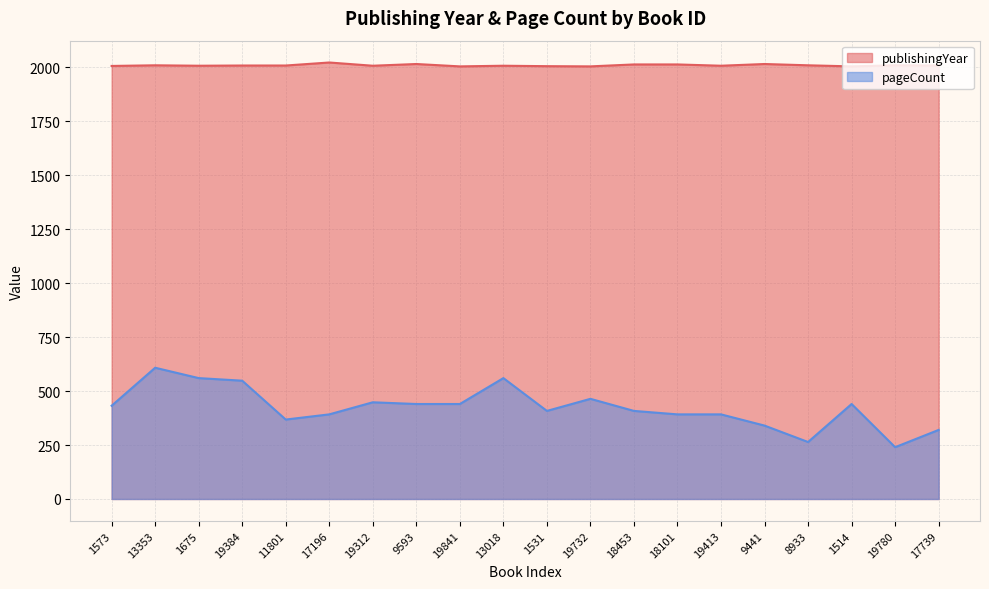

Rank the categories by pageCount value from highest to lowest.

13353, 1675, 13018, 19384, 19732, 19312, 9593, 19841, 1514, 1573, 1531, 18453, 17196, 18101, 19413, 11801, 9441, 17739, 8933, 19780